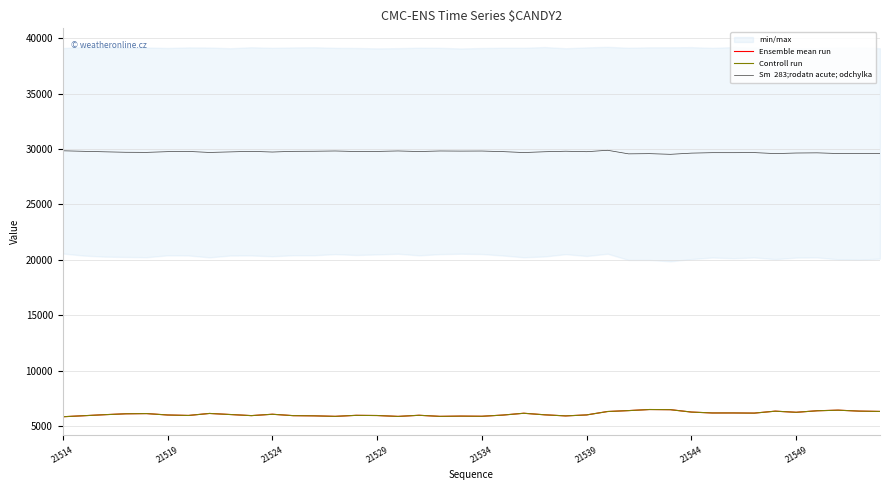

How many lines are shown in the chart?

3